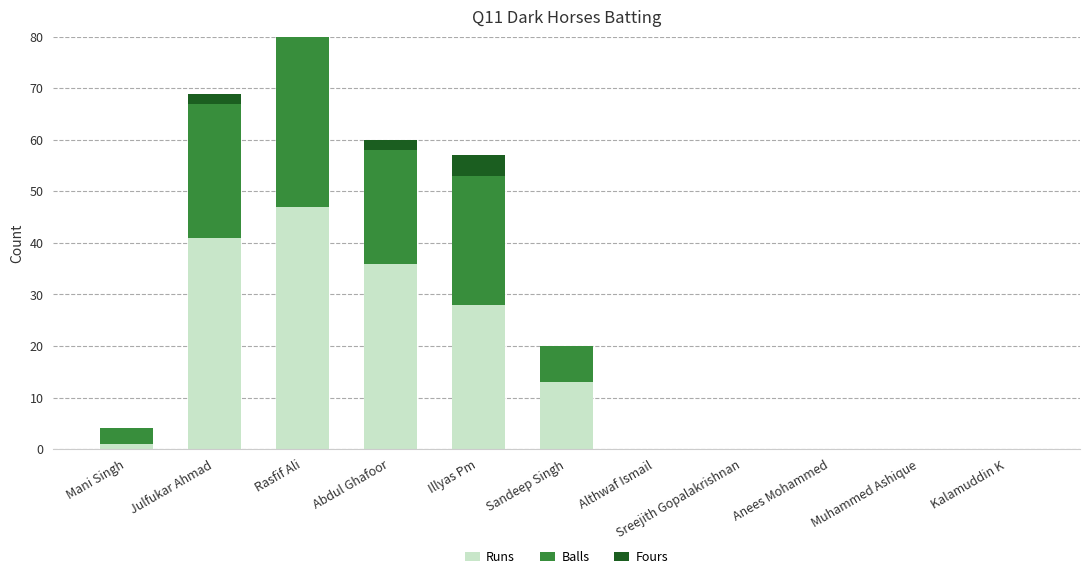

How many values in the Fours series exceed 0?

4